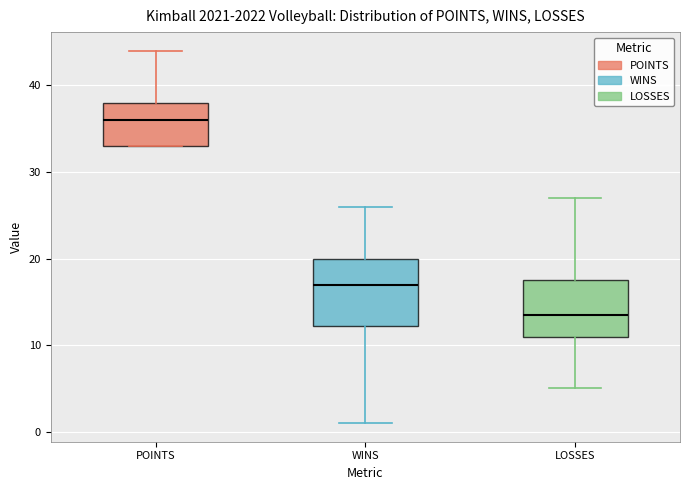

Reading left to right, transcribe this box plot: for each box, give where its median line is, the range the box spans, and where its two whiskers end, as read against the y-axis. The values are not printed on the chart, so give them approximately, as read against the axis.

POINTS: median 36, box 33 to 38, whiskers 33 to 44
WINS: median 17, box 12 to 20, whiskers 1 to 26
LOSSES: median 14, box 11 to 18, whiskers 5 to 27